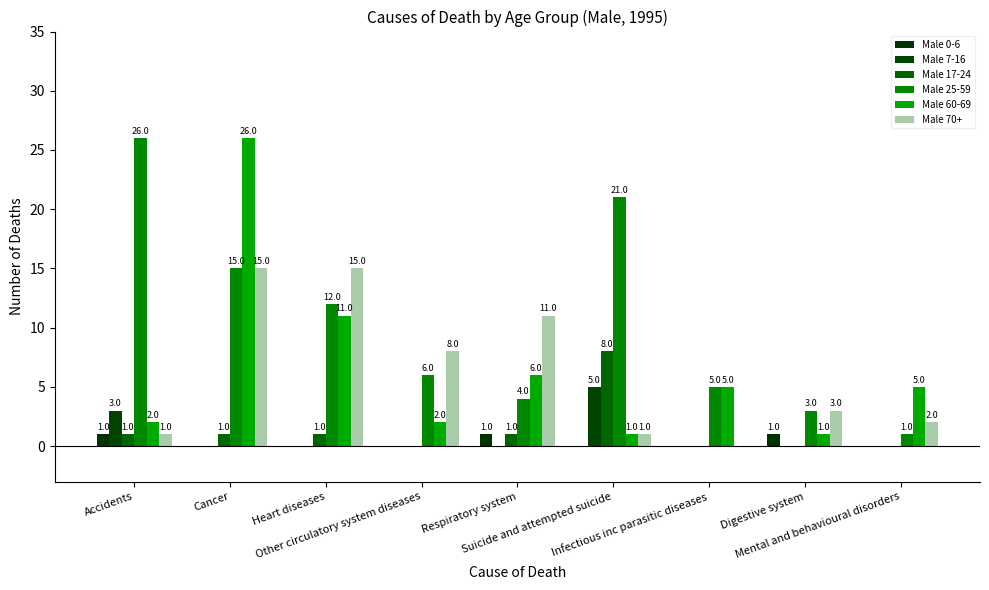

What is the label of the 3rd bar from the left?

Heart diseases